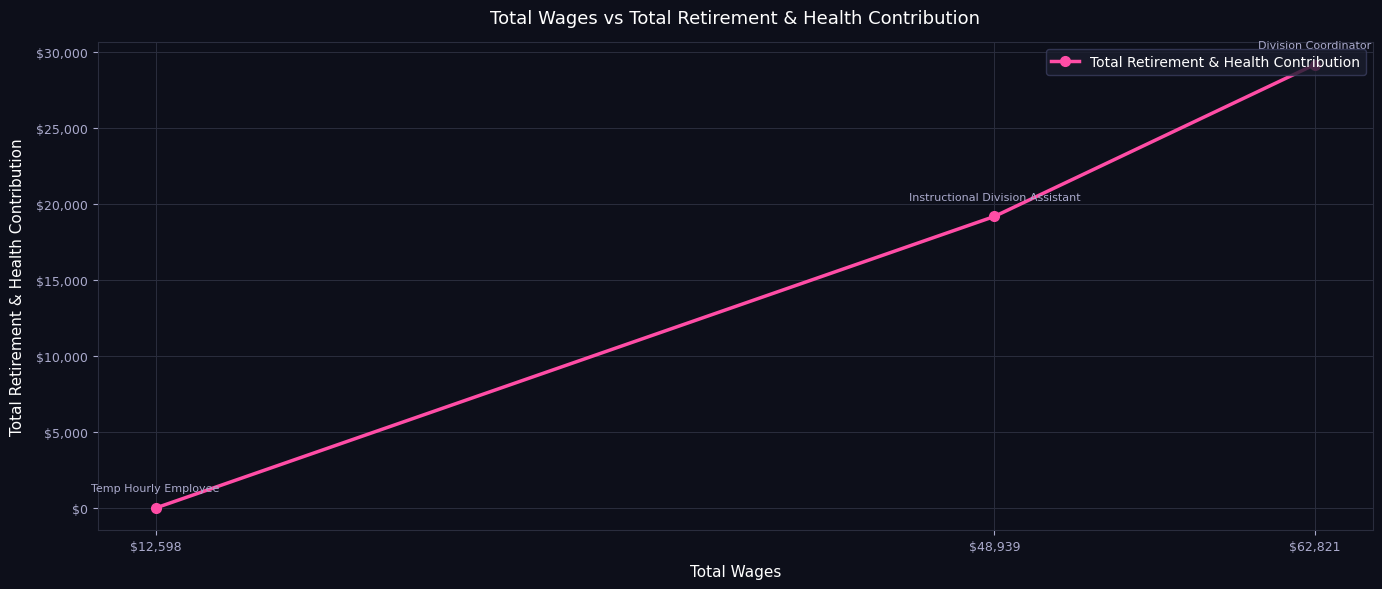

How many data points does each series have?

3